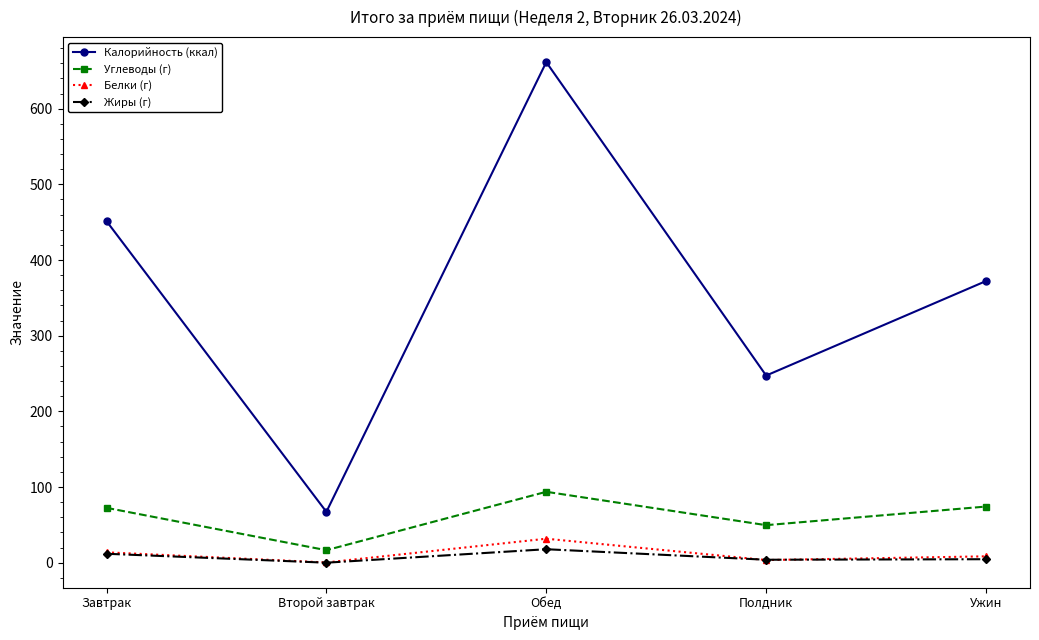

What is the total value across all series at Завтрак?

549.4